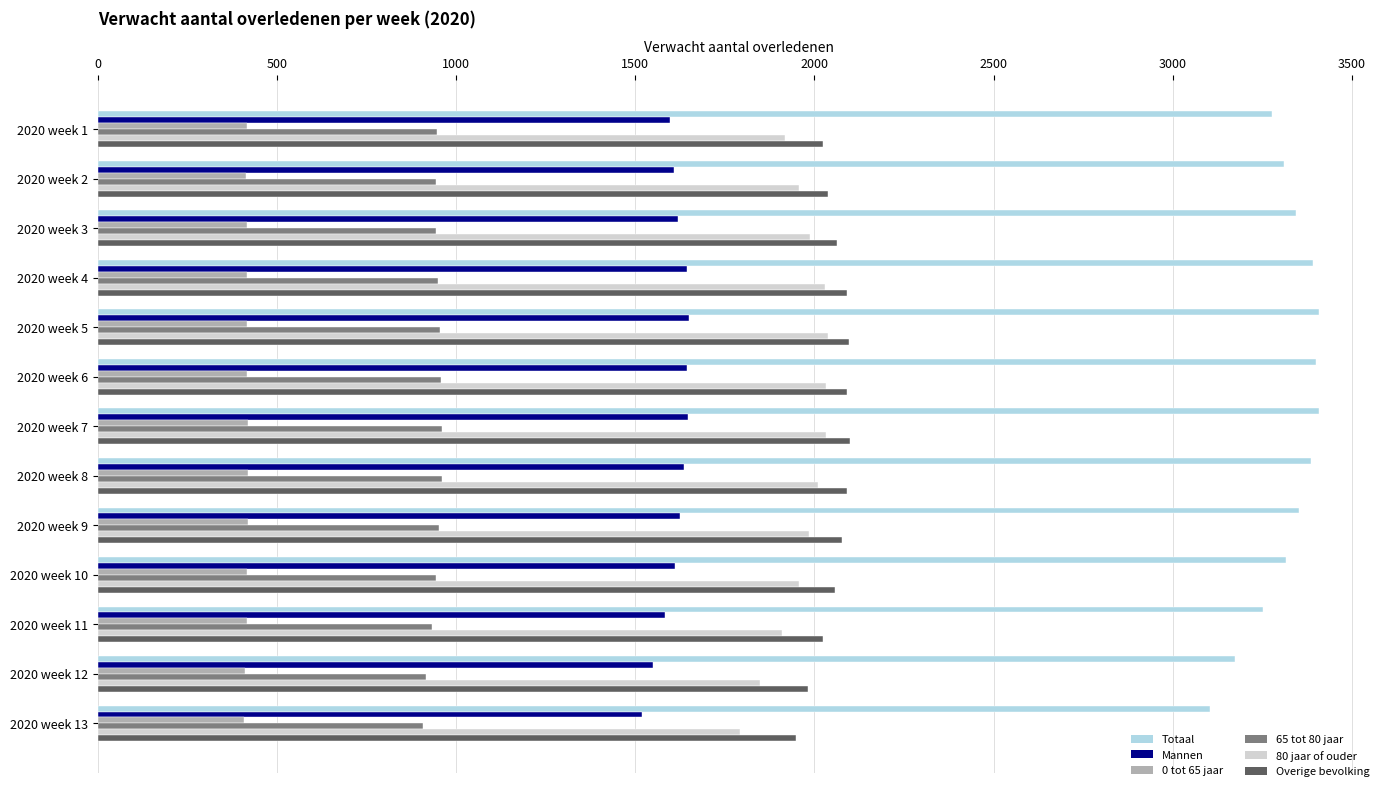

What is the minimum value for Totaal?

3104